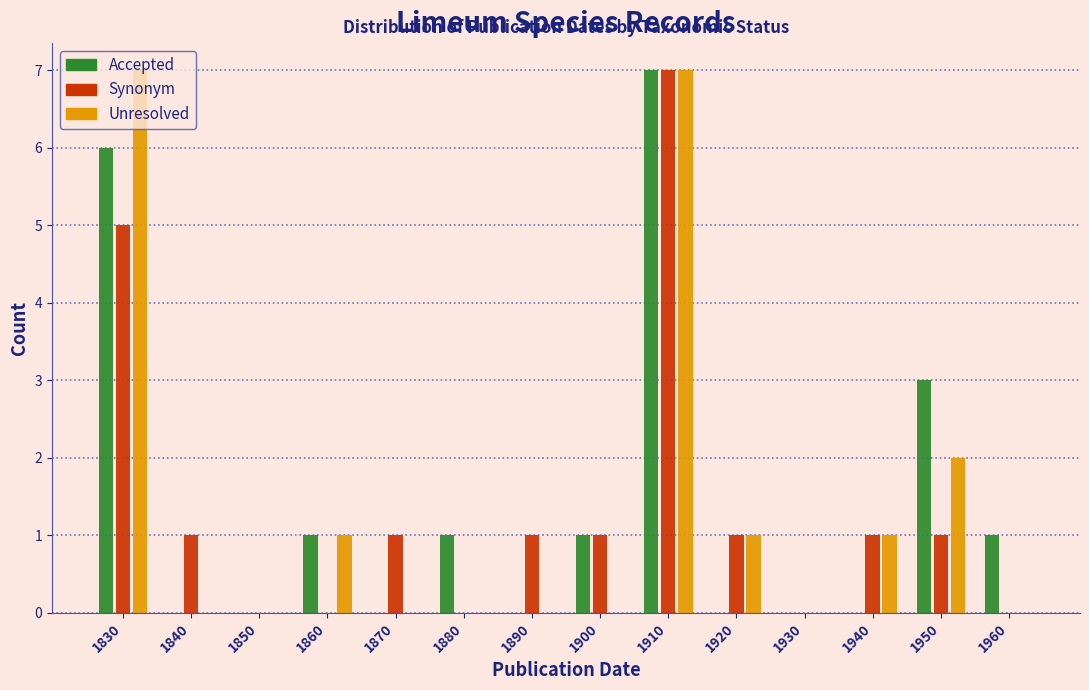

True or false: Unresolved has a value of 1 at 1920.

True